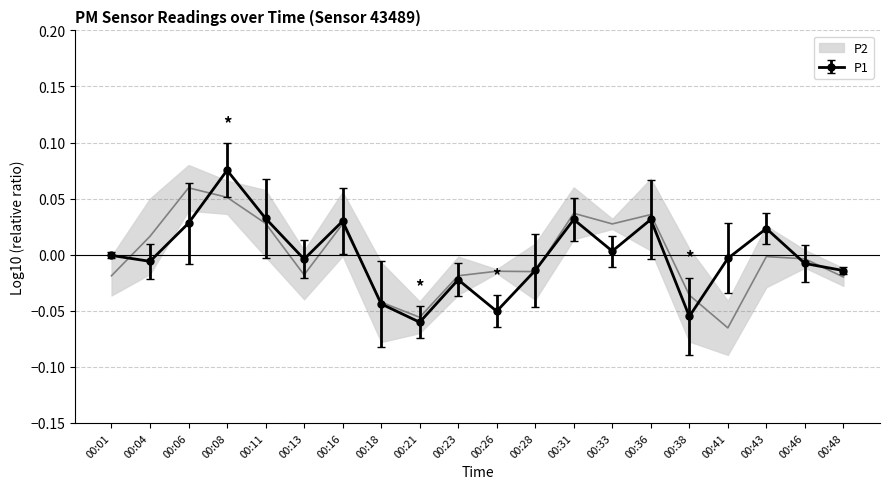

List the series in order of their peak value, lowest first.

P2, P1